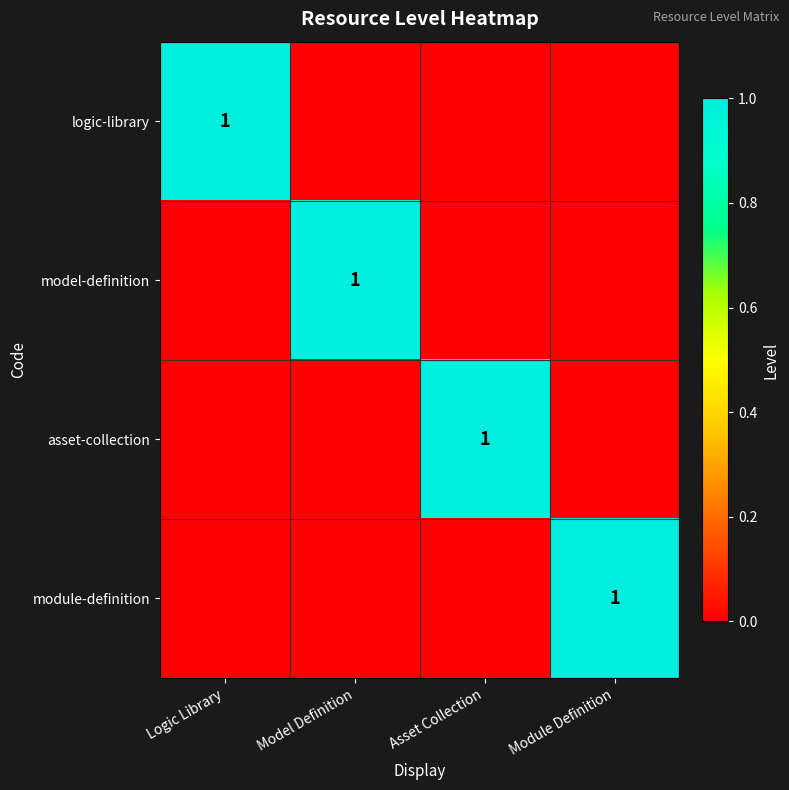

The value of model-definition at Module Definition is -1. True or false?

False